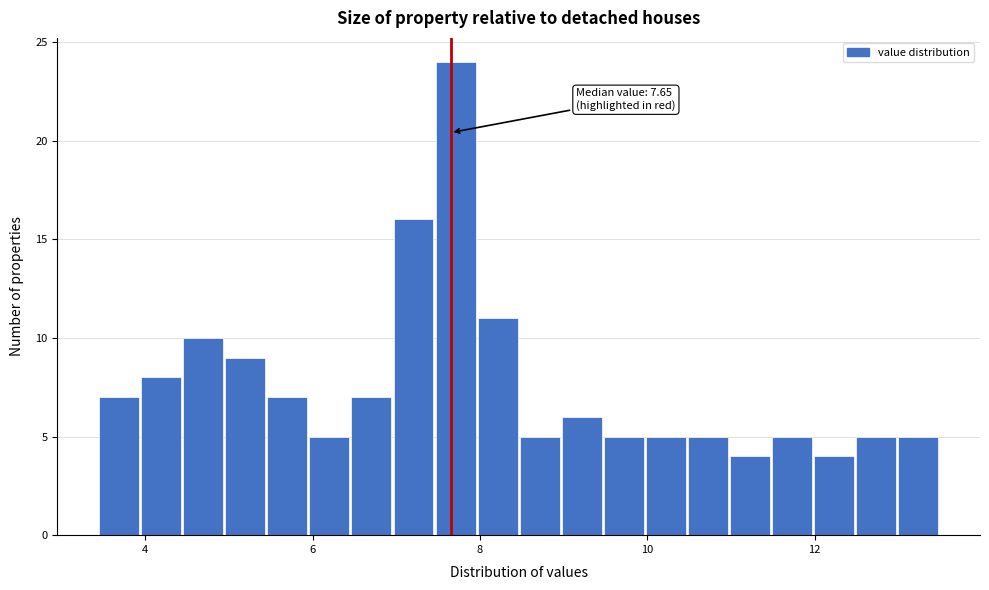

Around what value on the x-axis is the tallest bar? Give the approximate position of its centre, as read against the axis.

7.8